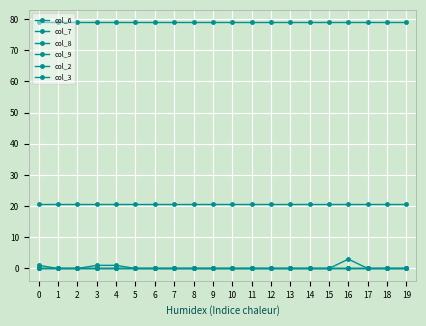

Does the chart have visible grid lines?

Yes